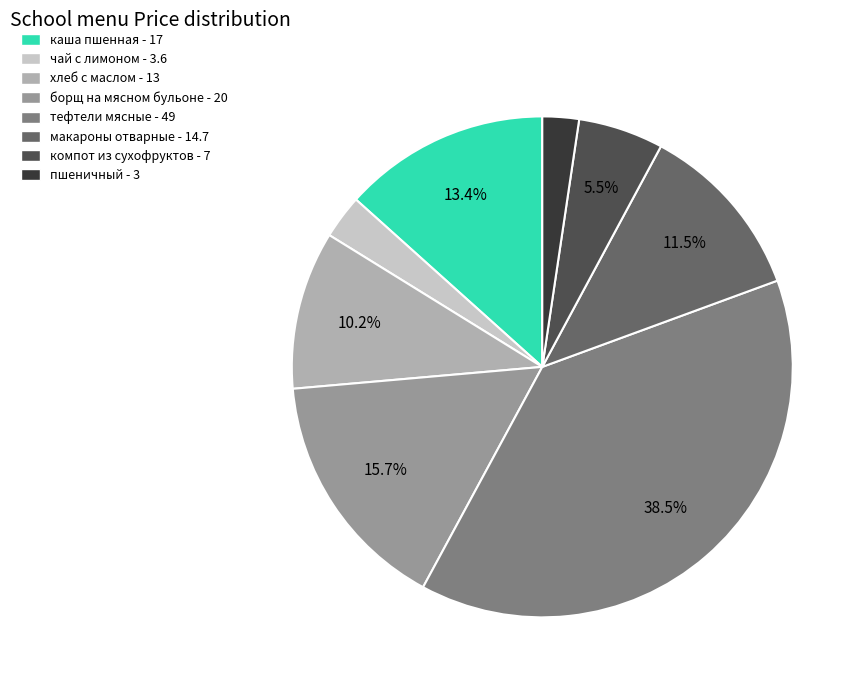

How many slices are in this pie chart?

8